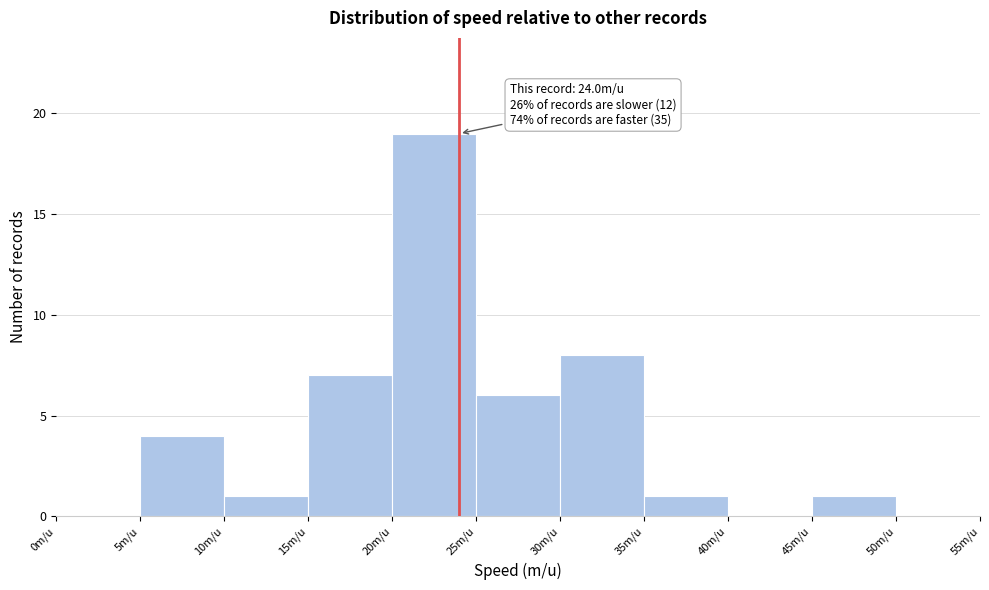

Over which range of the x-axis is the bar tallest?

20 to 25